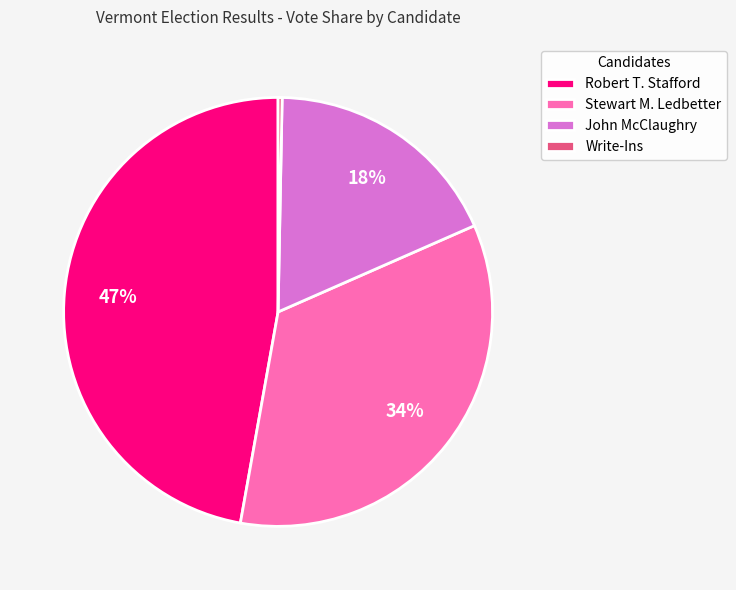

To the nearest percent, what portion does John McClaughry represent?

18%